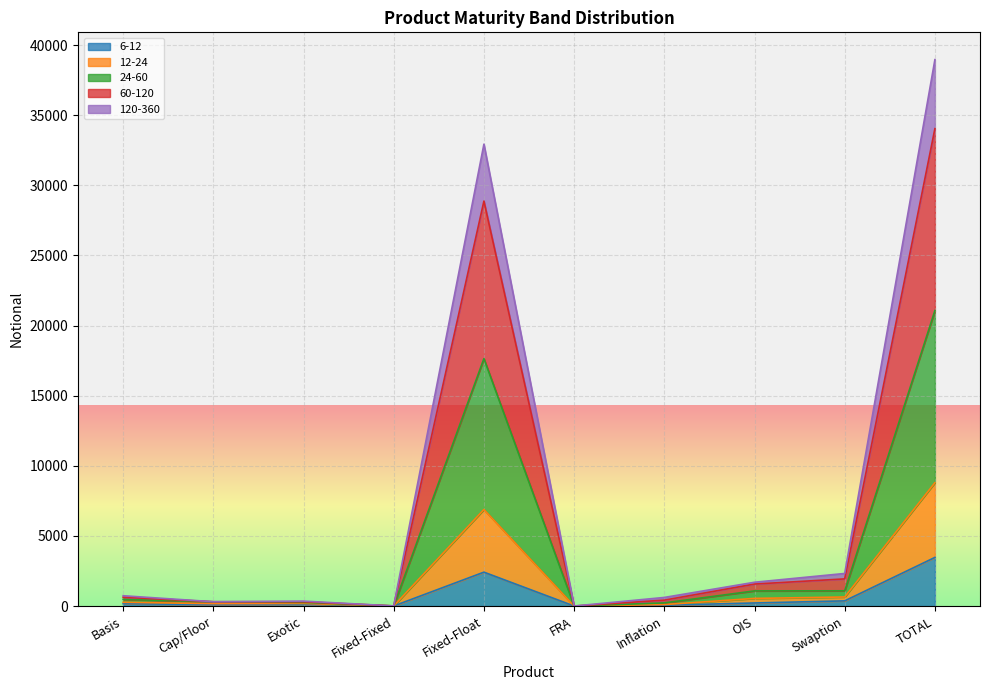

How many series are shown in this chart?

5